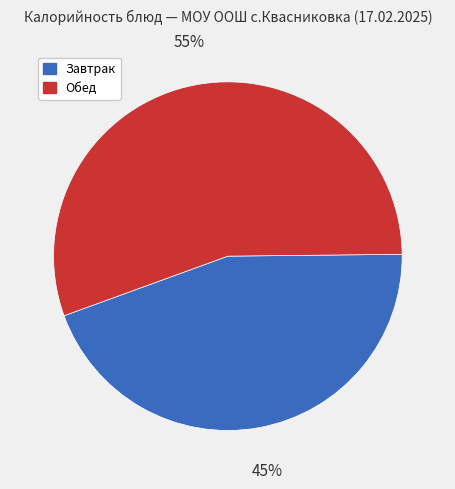

Is there a majority slice in this chart?

Yes